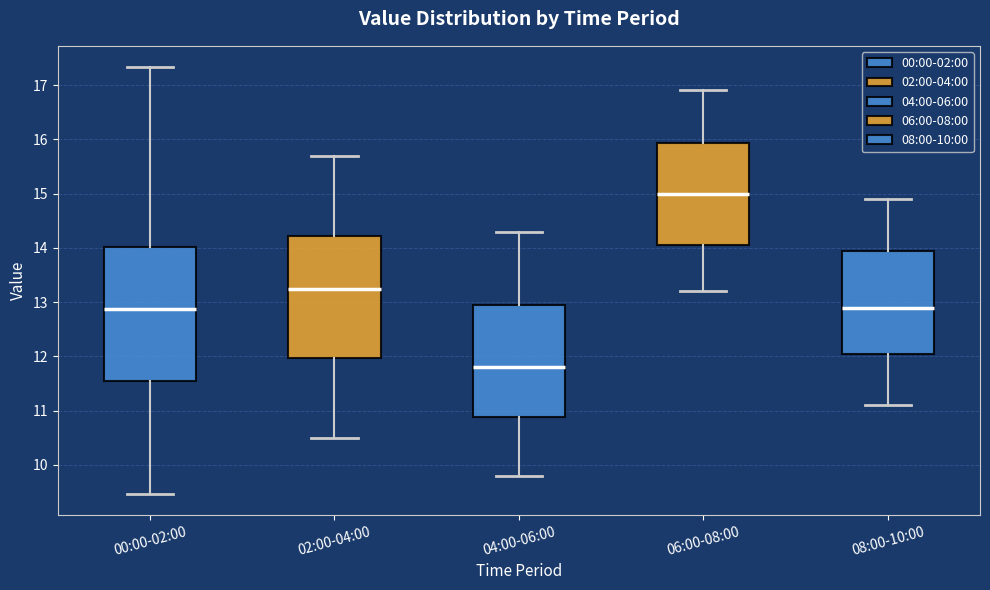

Which box has the highest median line?

06:00-08:00